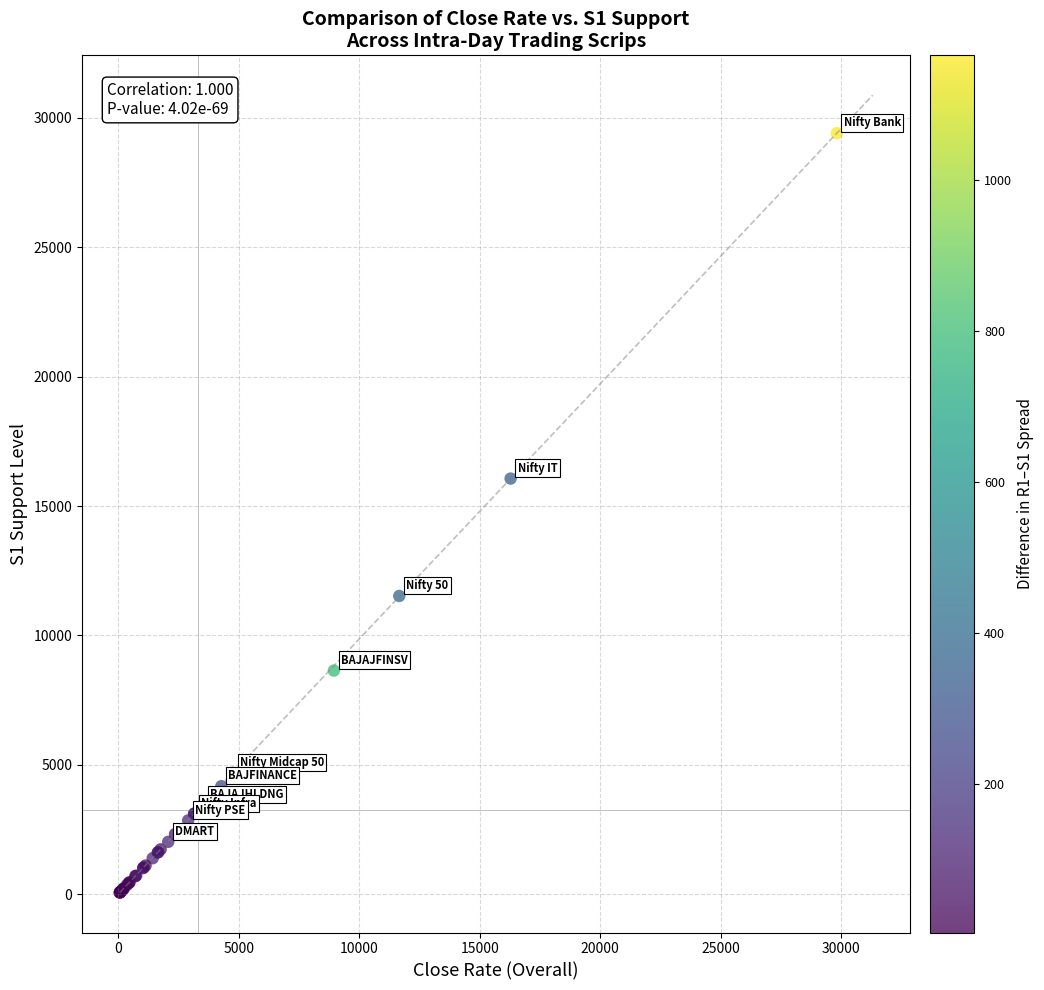

What Y value in the scatter plot is closest to 14734?

16060.9